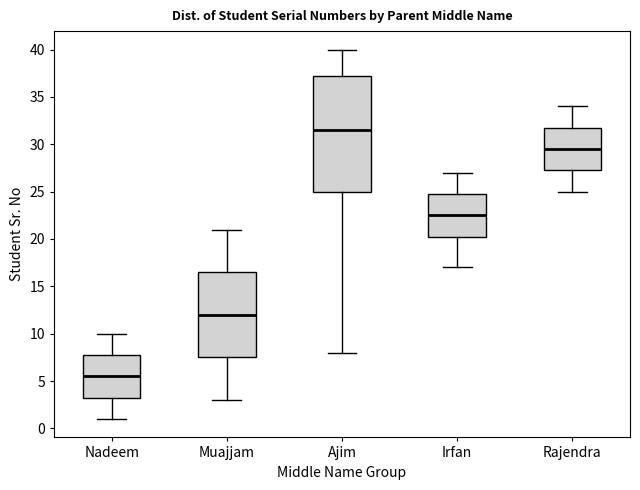

Reading left to right, read every box against the y-axis: the position of its median line, the range the box covers, and the ends of its whiskers. The values are not printed on the chart, so give them approximately, as read against the axis.

Nadeem: median 5.5, box 3.5 to 8.0, whiskers 1.0 to 10.0
Muajjam: median 12.0, box 7.5 to 16.5, whiskers 3.0 to 21.0
Ajim: median 31.5, box 25.0 to 37.5, whiskers 8.0 to 40.0
Irfan: median 22.5, box 20.5 to 25.0, whiskers 17.0 to 27.0
Rajendra: median 29.5, box 27.5 to 32.0, whiskers 25.0 to 34.0